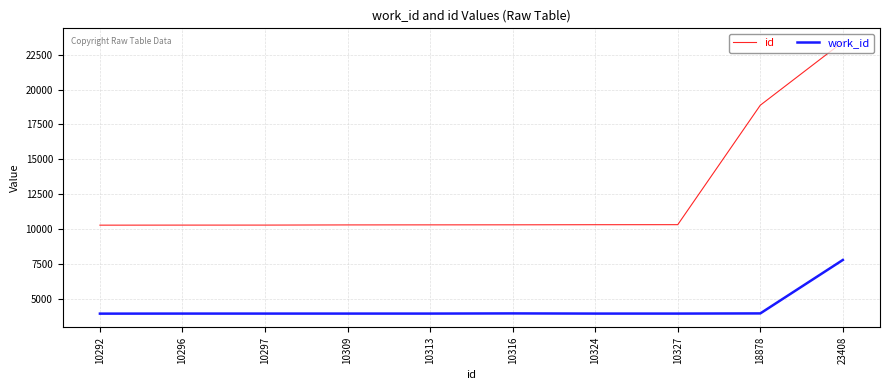

What is the highest value of the work_id series?

7802